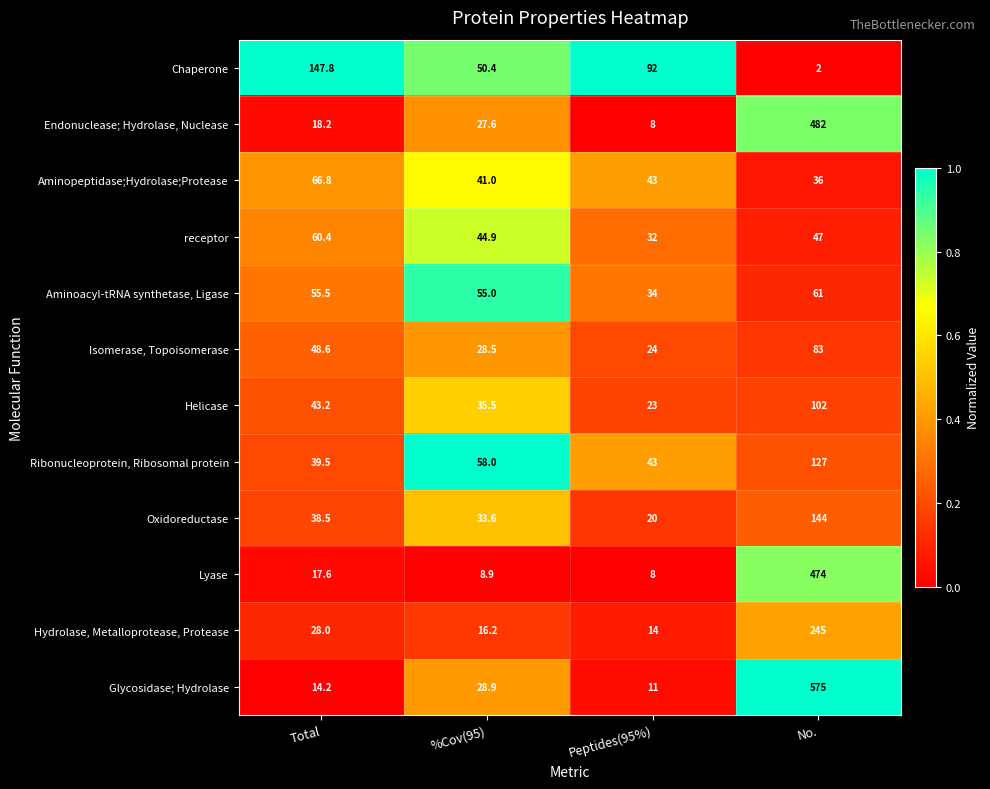

What is the difference between the maximum and second lowest values in the Glycosidase; Hydrolase series?

560.8